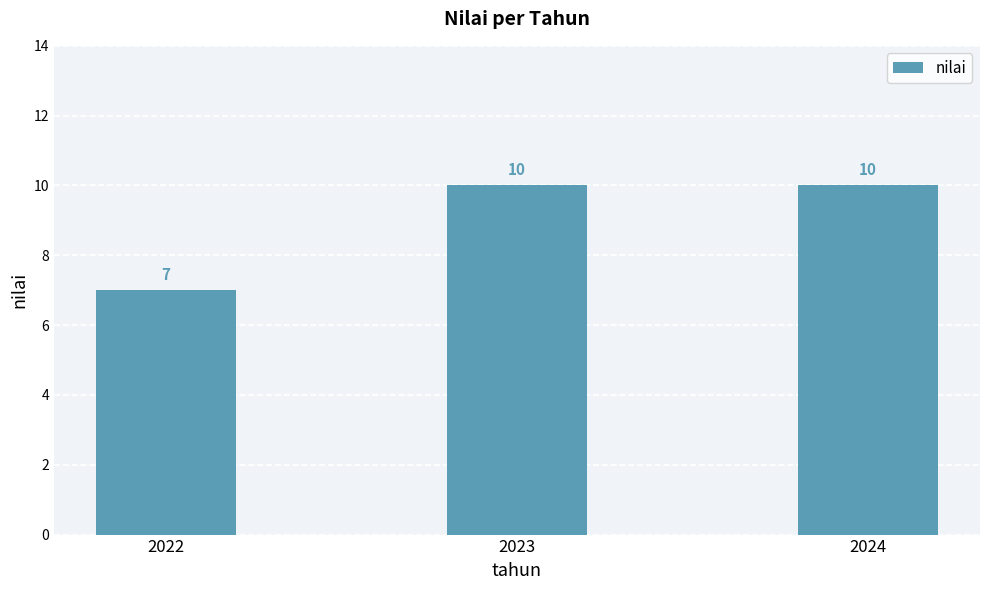

At which category does the chart reach its minimum across all series?

2022